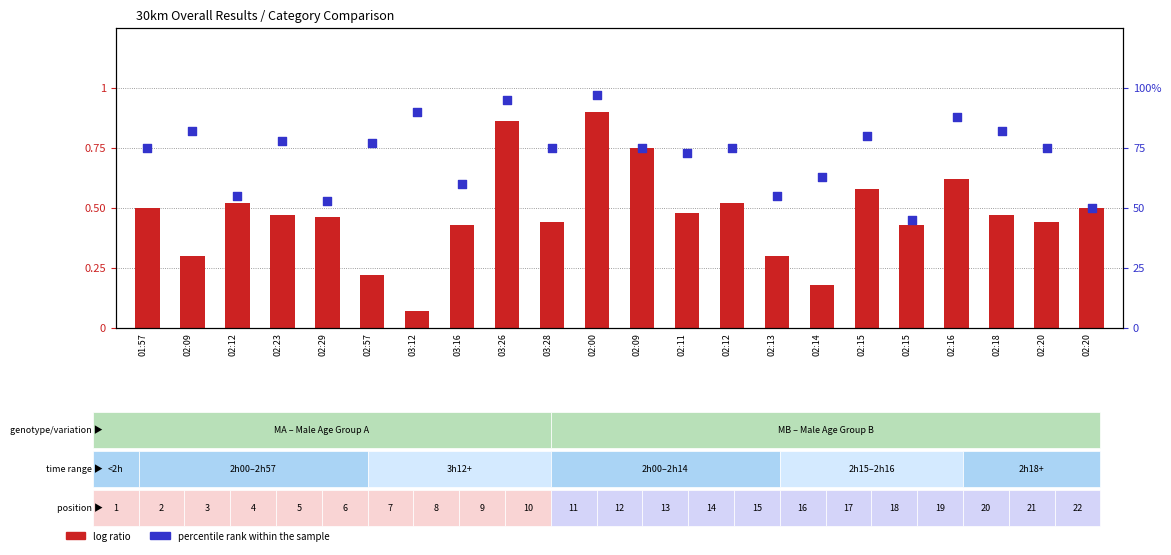

Which series has the widest spread of Y values?

log ratio